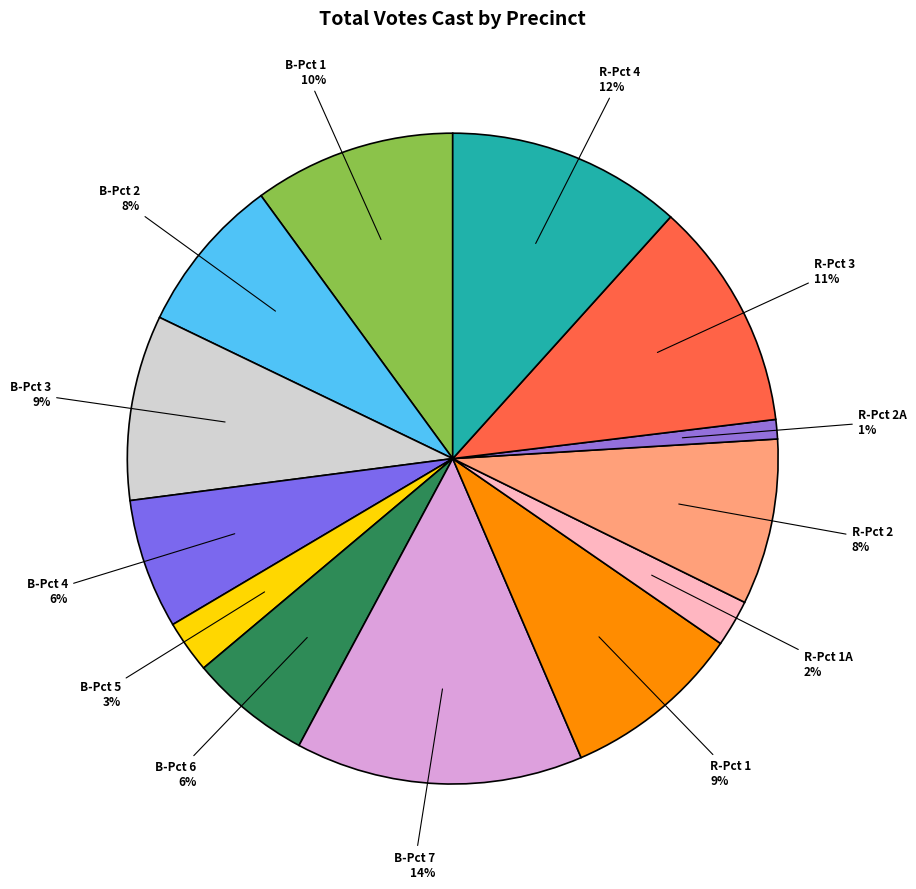

Count the number of slices in the pie.

13